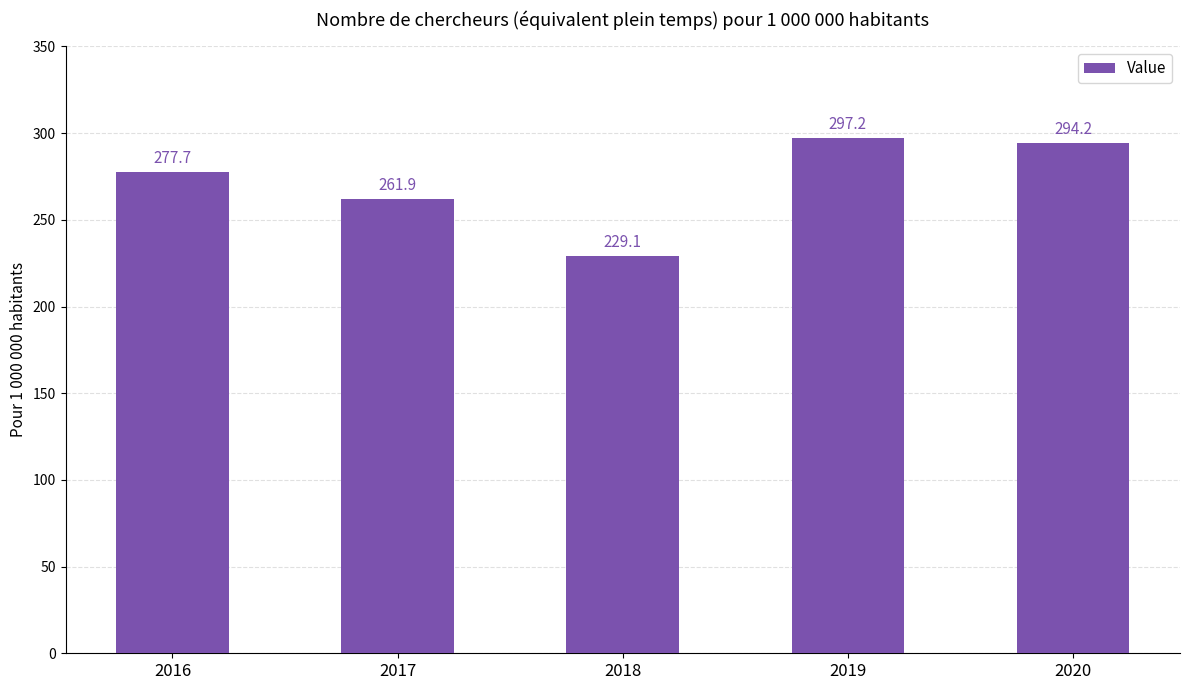

Reading right to left, transcribe all the data shown in this chart.

2020=294.2	2019=297.2	2018=229.1	2017=261.9	2016=277.7